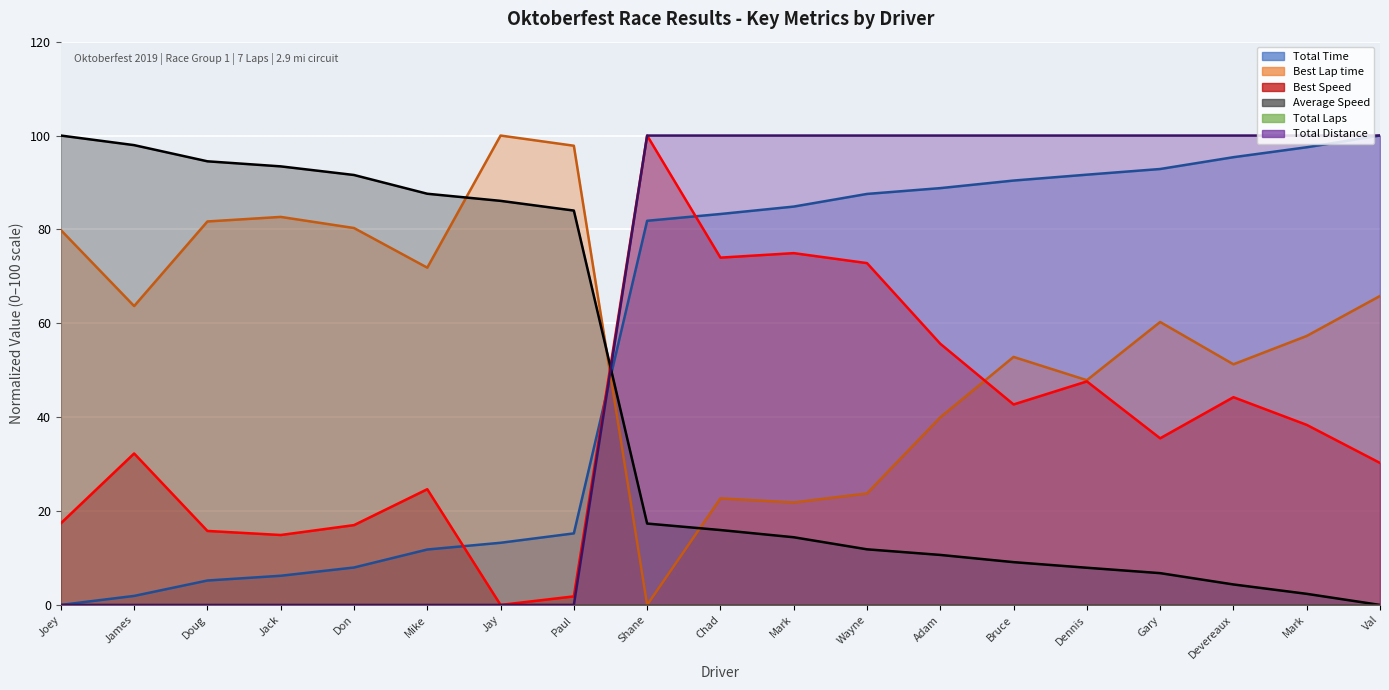

What is the label of the 10th point from the left?

Chad